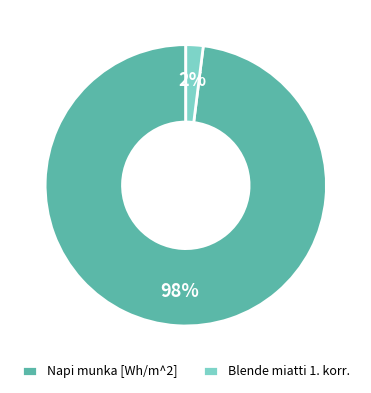

Between Blende miatti 1. korr. and Napi munka [Wh/m^2], which is larger?

Napi munka [Wh/m^2]